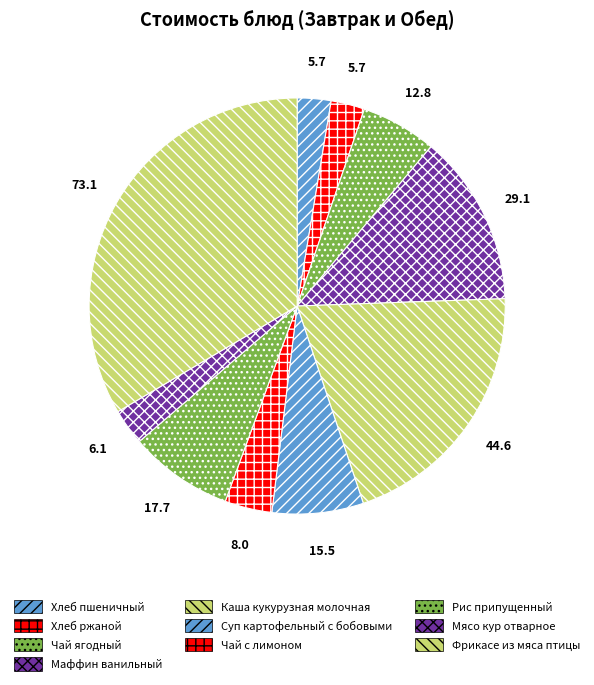

Approximately how many times larger is the value at Суп картофельный с бобовыми compared to Чай ягодный?

1.2